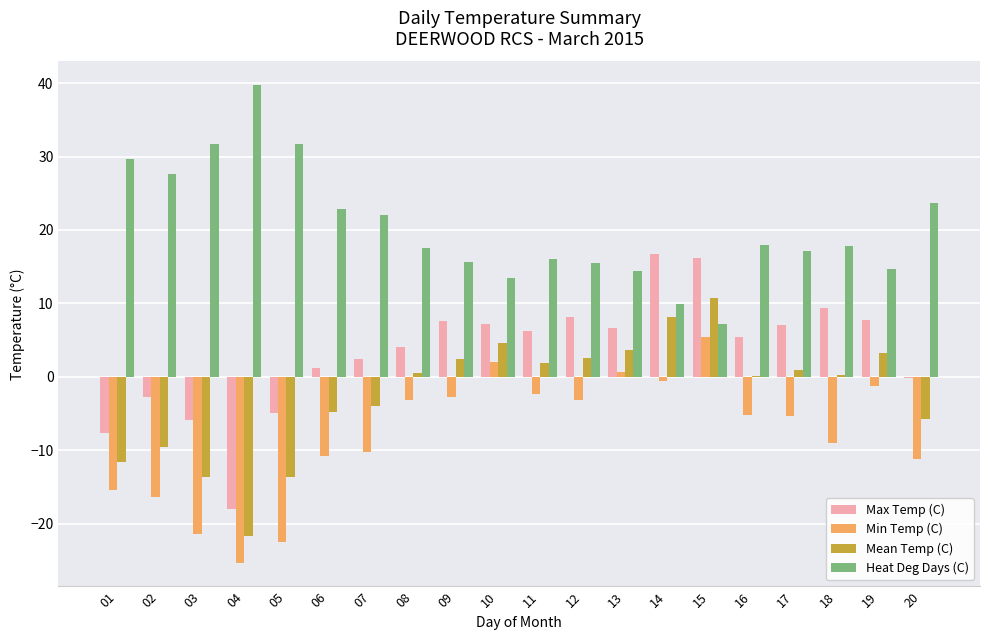

What is the difference between the Min Temp (C) values at 13 and 16?

5.8